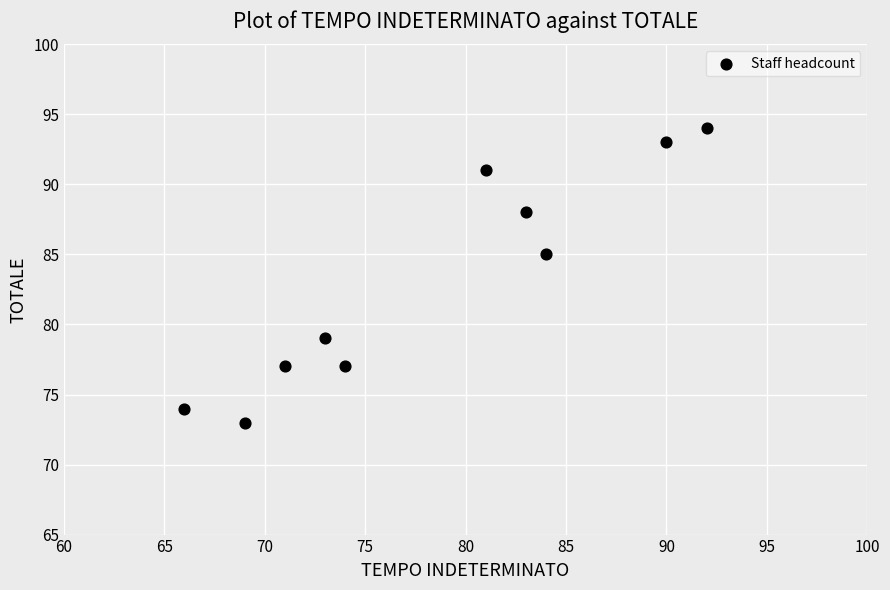

What Y value in the scatter plot is closest to 83?

85